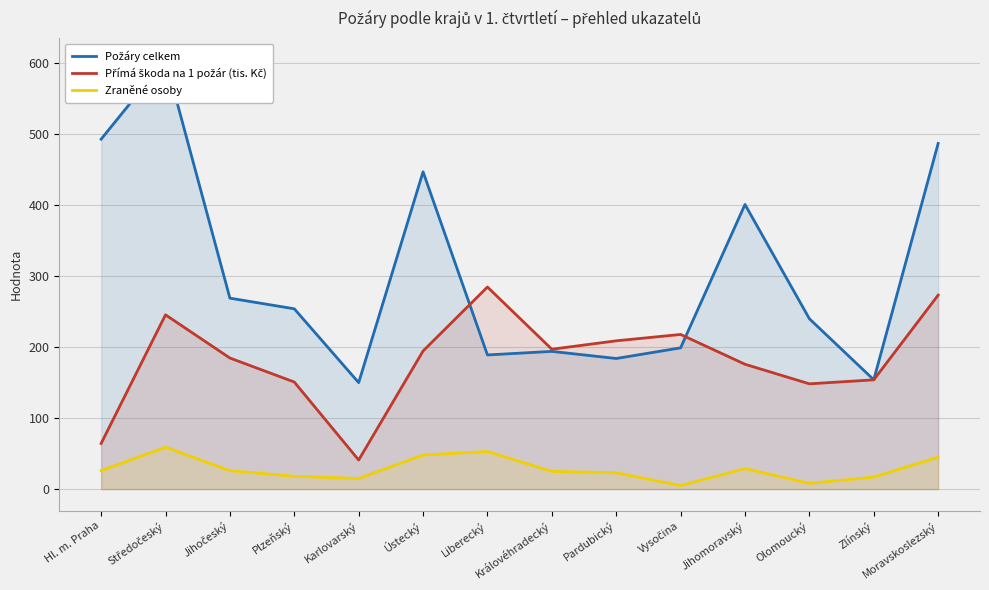

Which label corresponds to the smallest value in the chart?

Vysočina